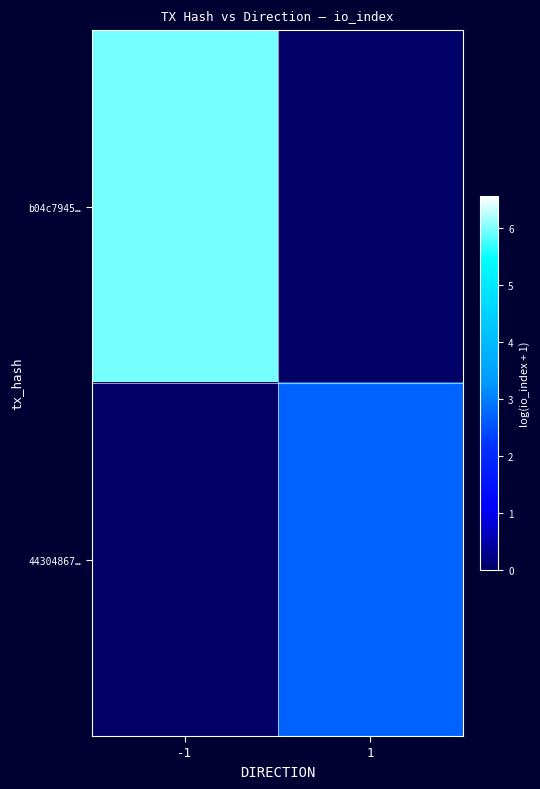

What is the maximum value shown in the chart?

6.0